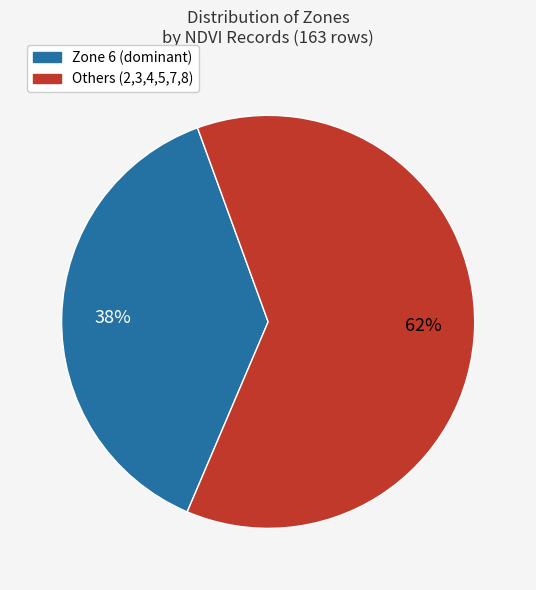

How many segments does this pie chart have?

2